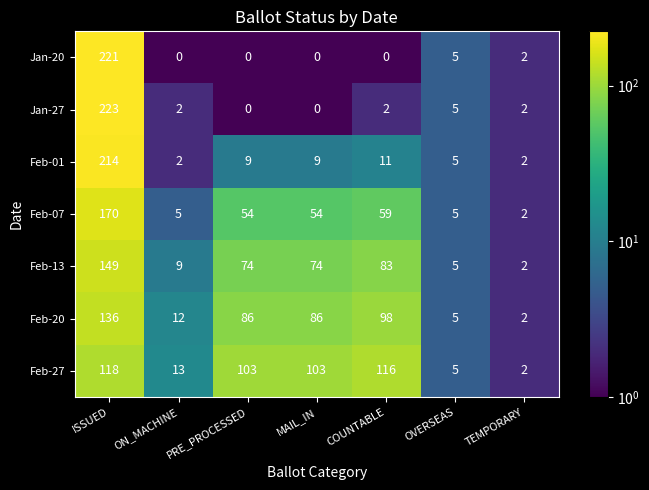

What is the average value of the Feb-07 series?

50